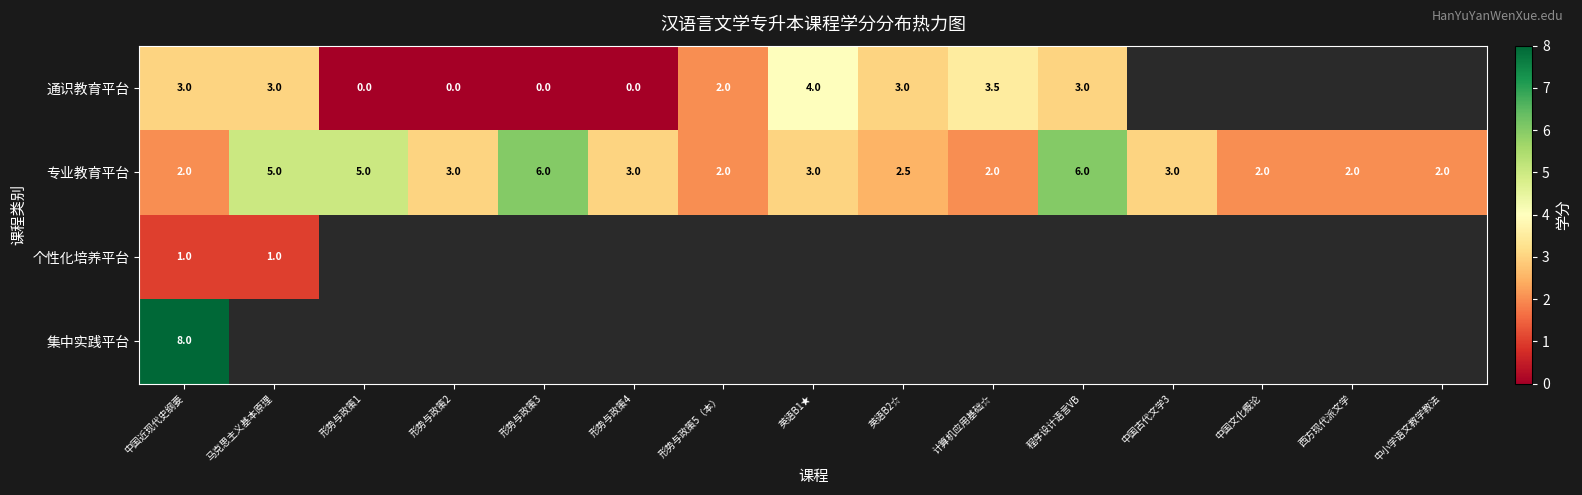

What is the highest value of the 专业教育平台 series?

6.0